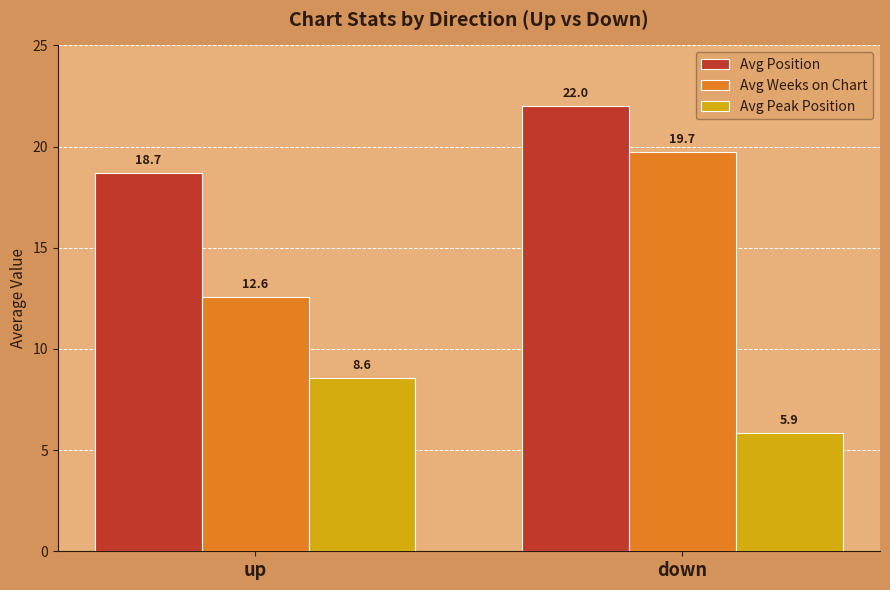

What is the difference between the highest and lowest values at up?

10.1